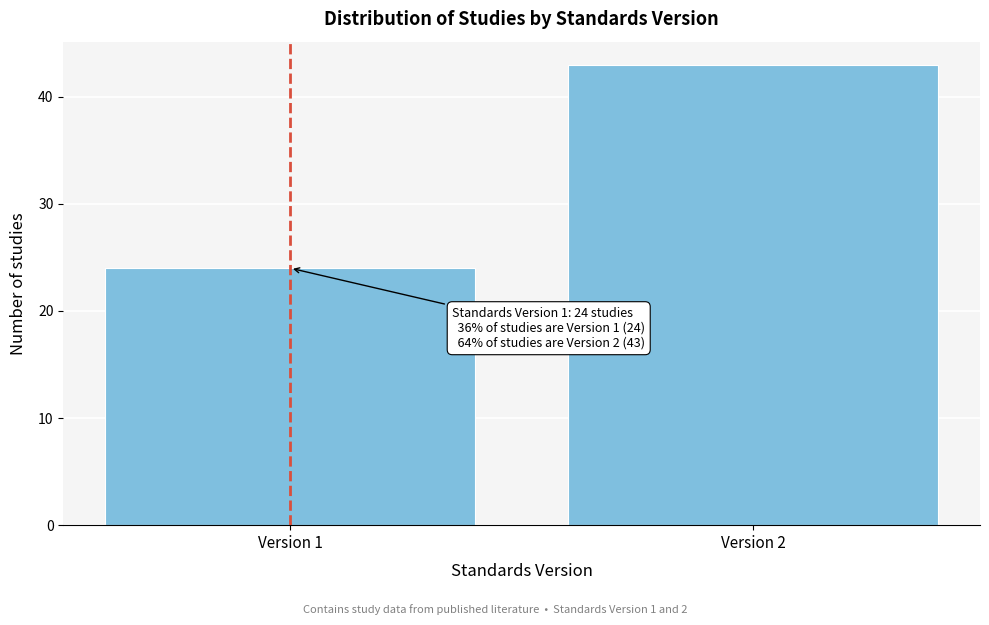

Reading left to right, extract all data points from this chart.

Version 1=24	Version 2=43